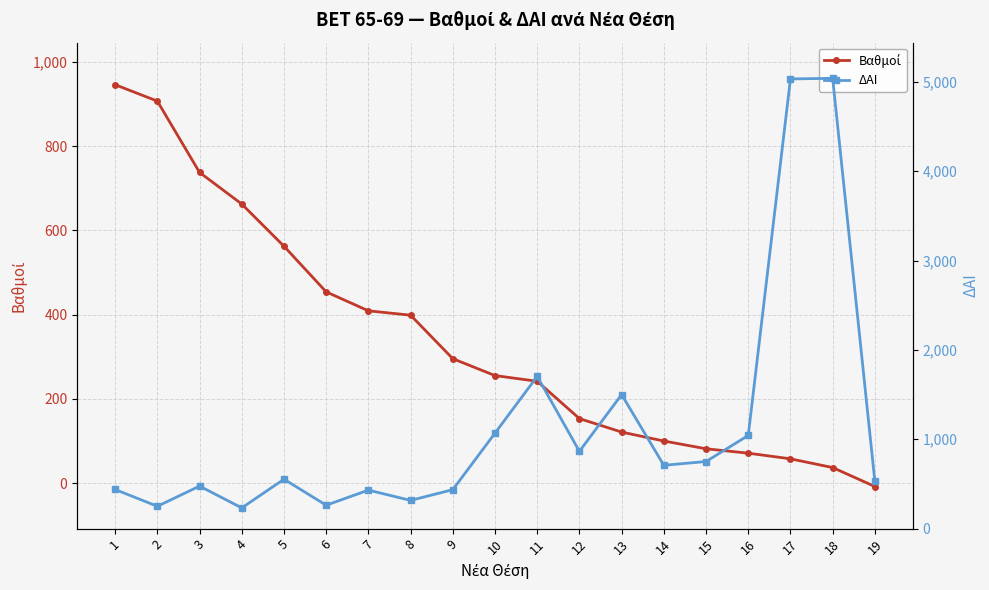

What is the difference between the second highest and second lowest values in the ΔΑΙ series?

4783.0